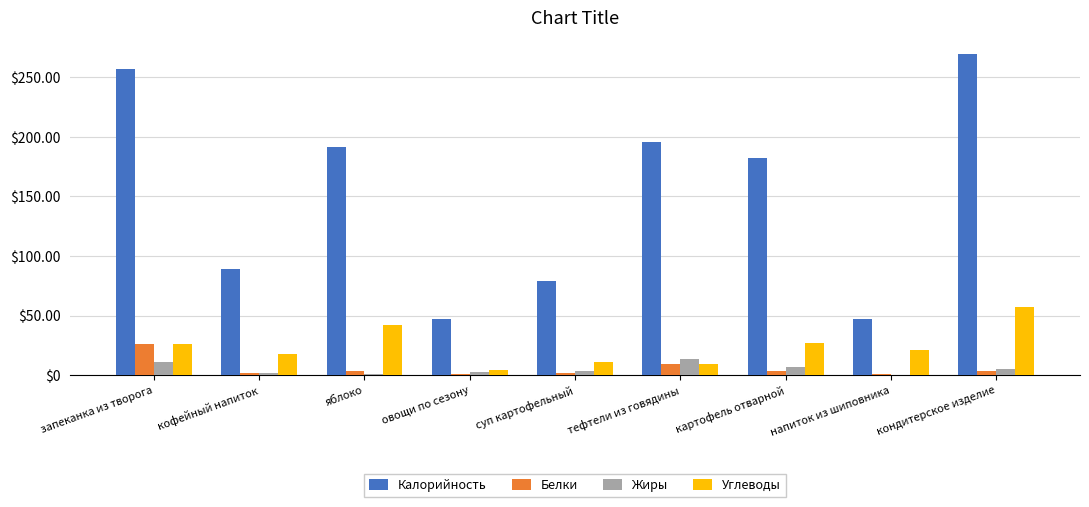

Is it true that Углеводы equals 25.7 at запеканка из творога?

True